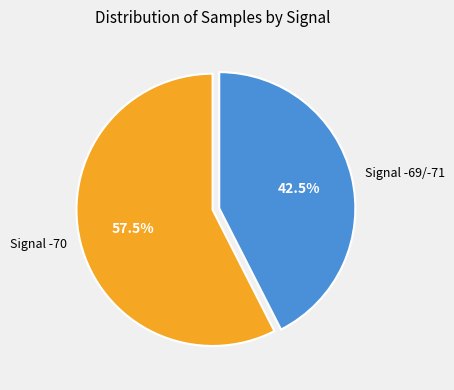

Approximately how many times larger is the value at Signal -70 compared to Signal -69/-71?

1.4